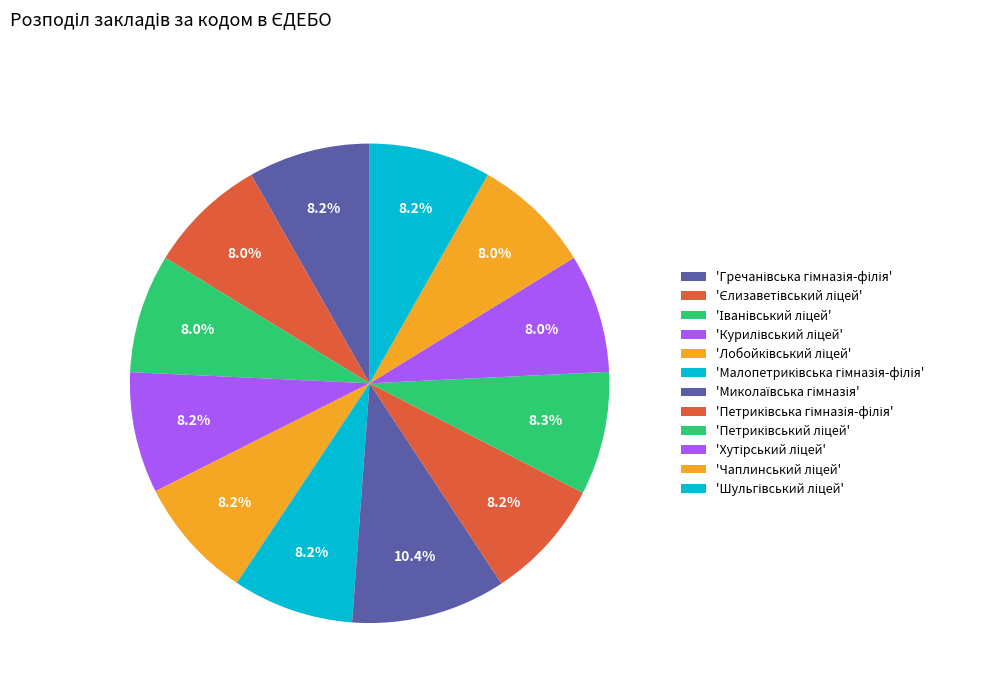

To the nearest percent, what is the average slice percentage?

8%